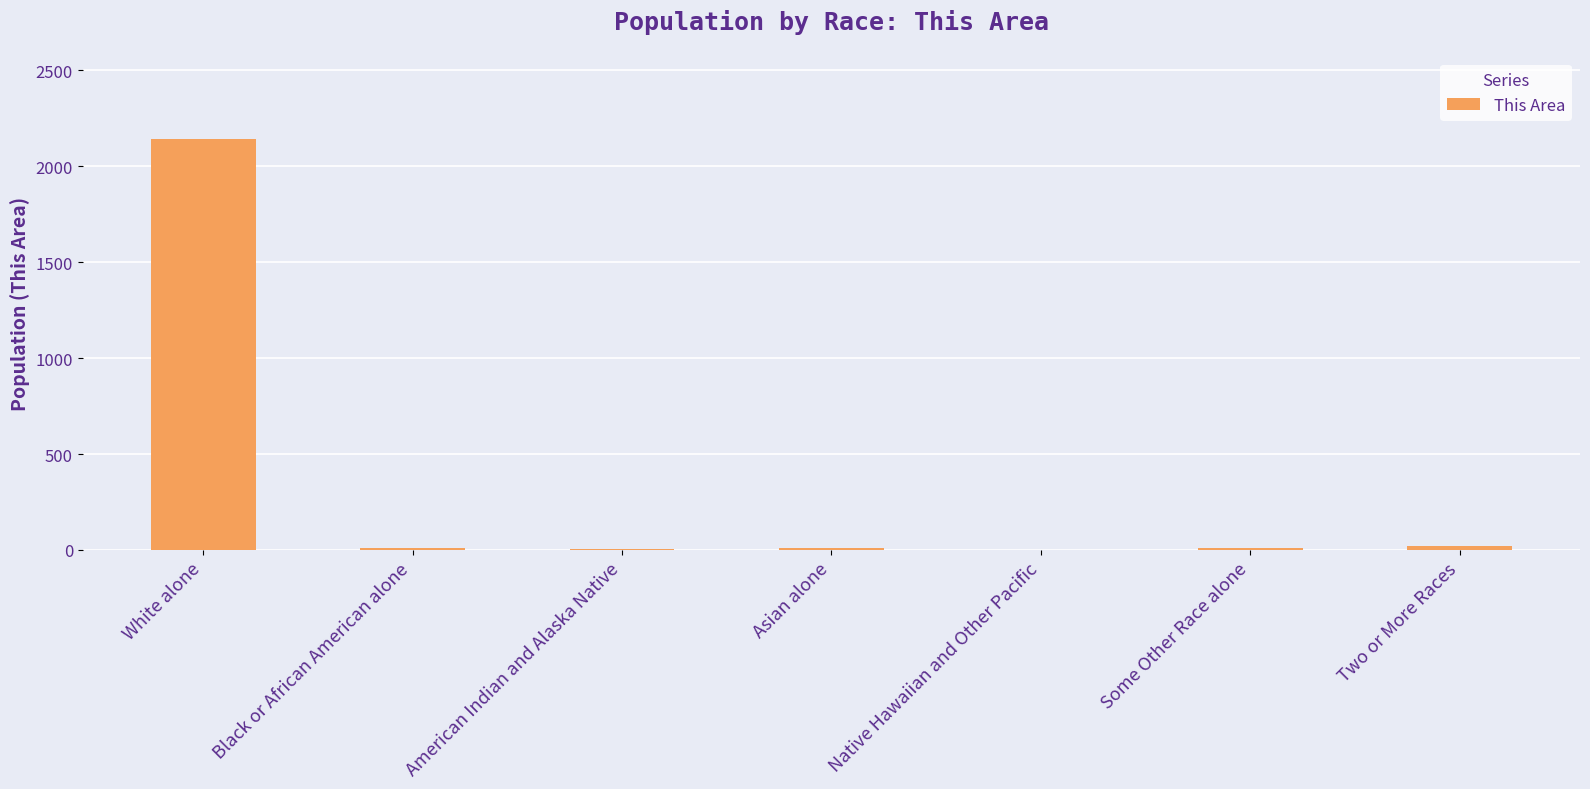

What is the greatest value displayed?

2141